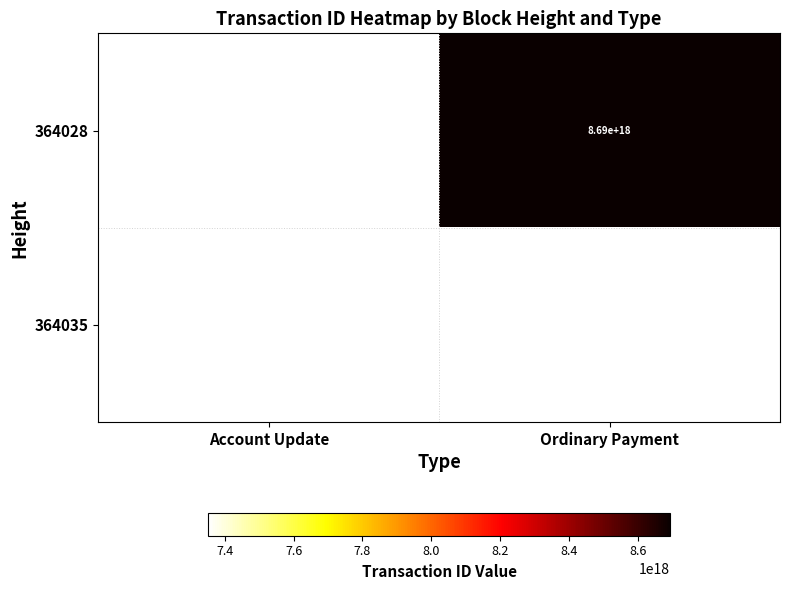

The value of 364035 at Account Update is 4976097096687969280. True or false?

False